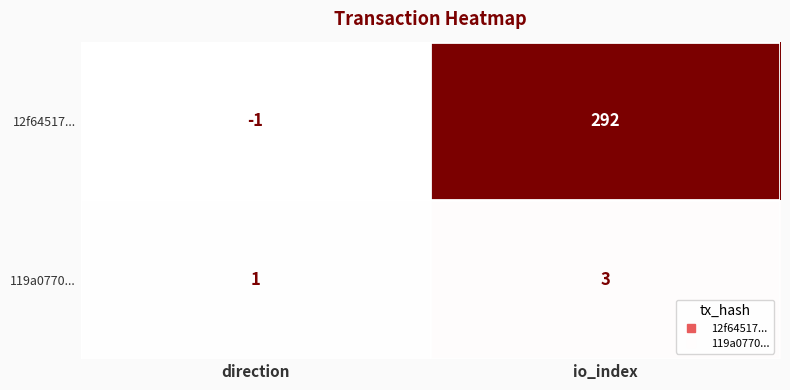

At which label is 12f64517... closest to 145?

direction